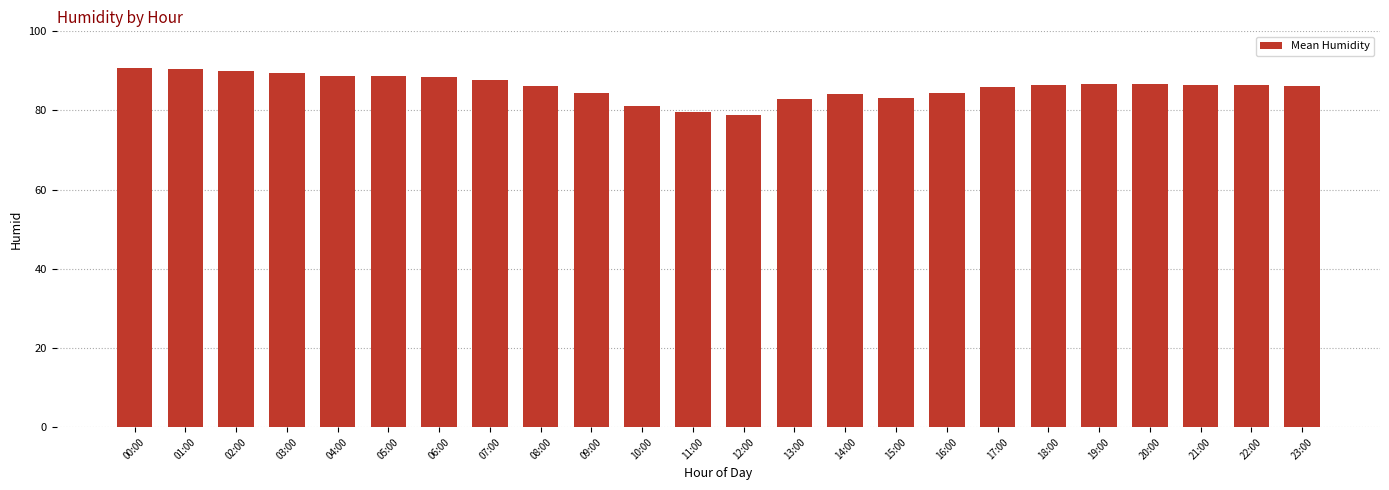

Approximately how many times larger is the value at 09:00 compared to 05:00?

1.0